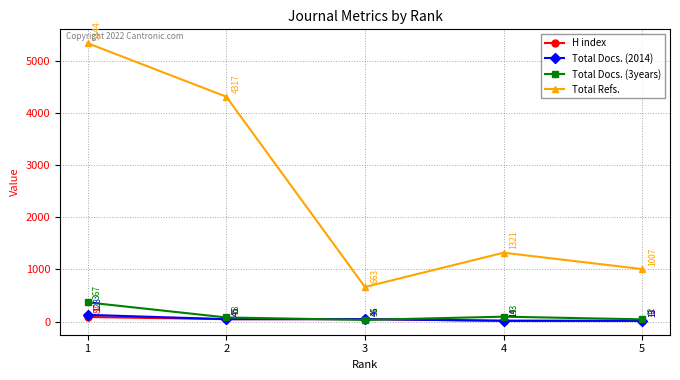

How many times do Total Docs. (3years) and Total Docs. (2014) cross each other?

2